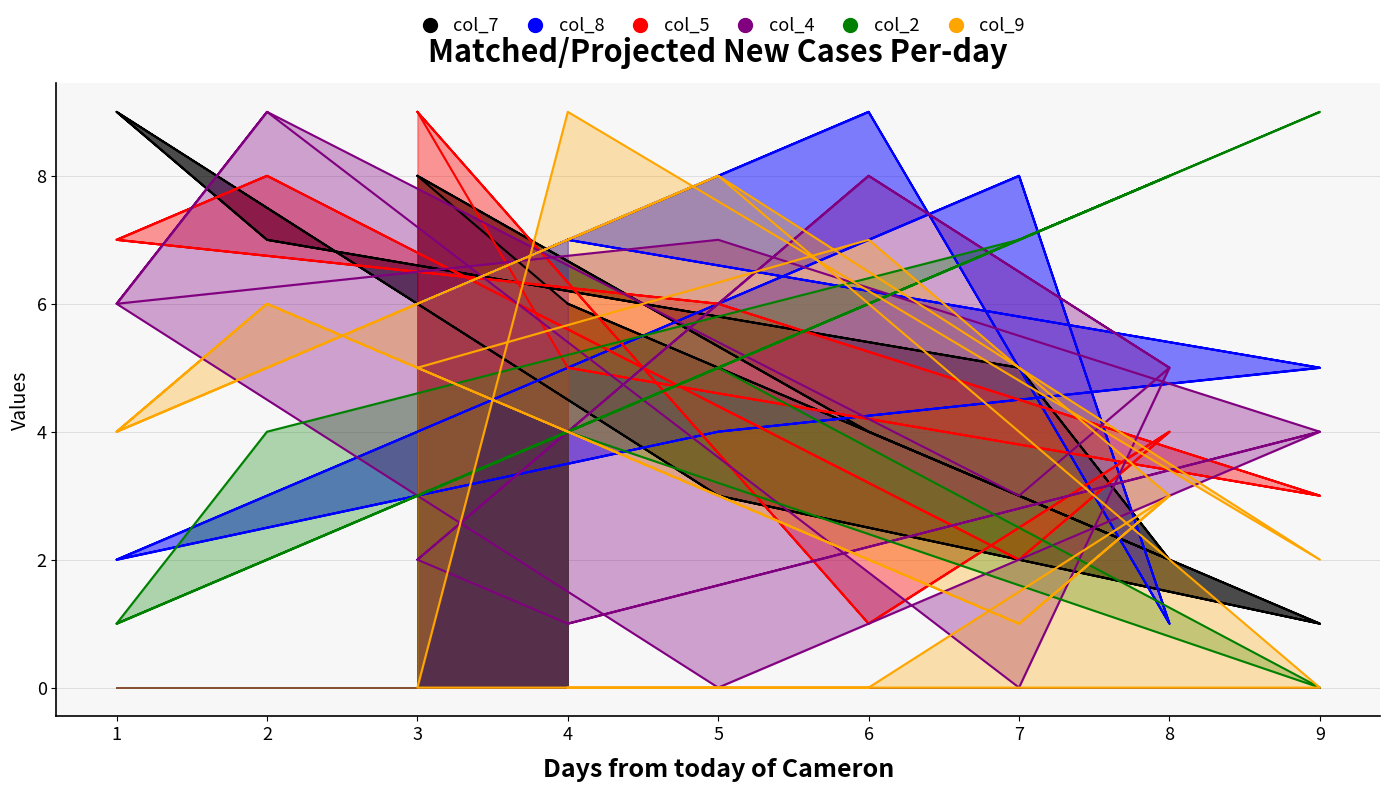

True or false: col_8 has a value of 1 at 8.

True